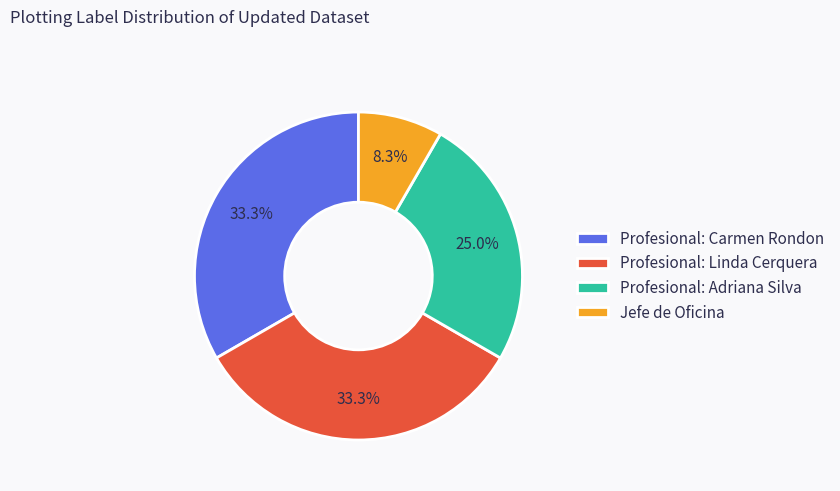

What percentage is the Profesional: Linda Cerquera slice, to the nearest percent?

33%